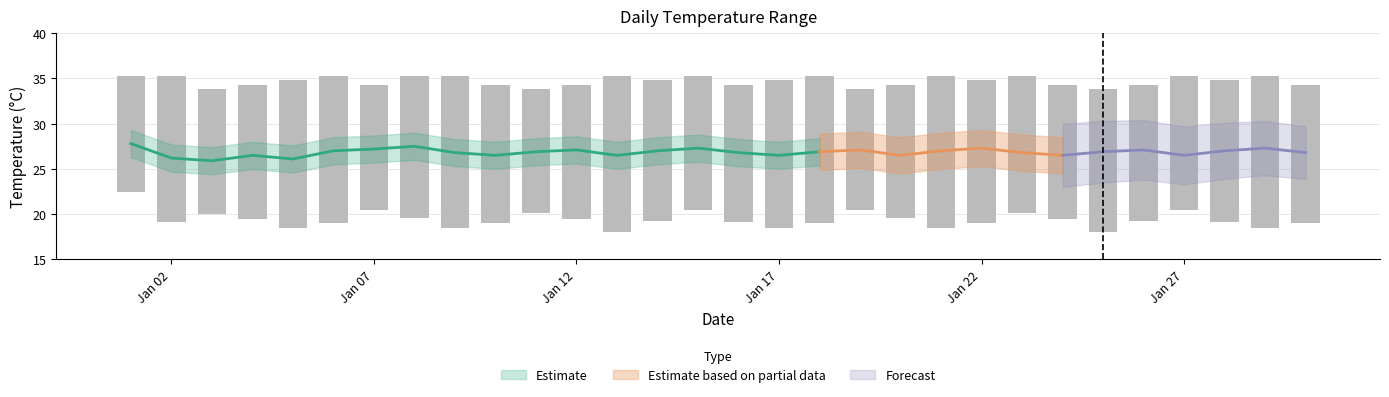

The value of Daily Max Temp at 29 is 53.0. True or false?

False